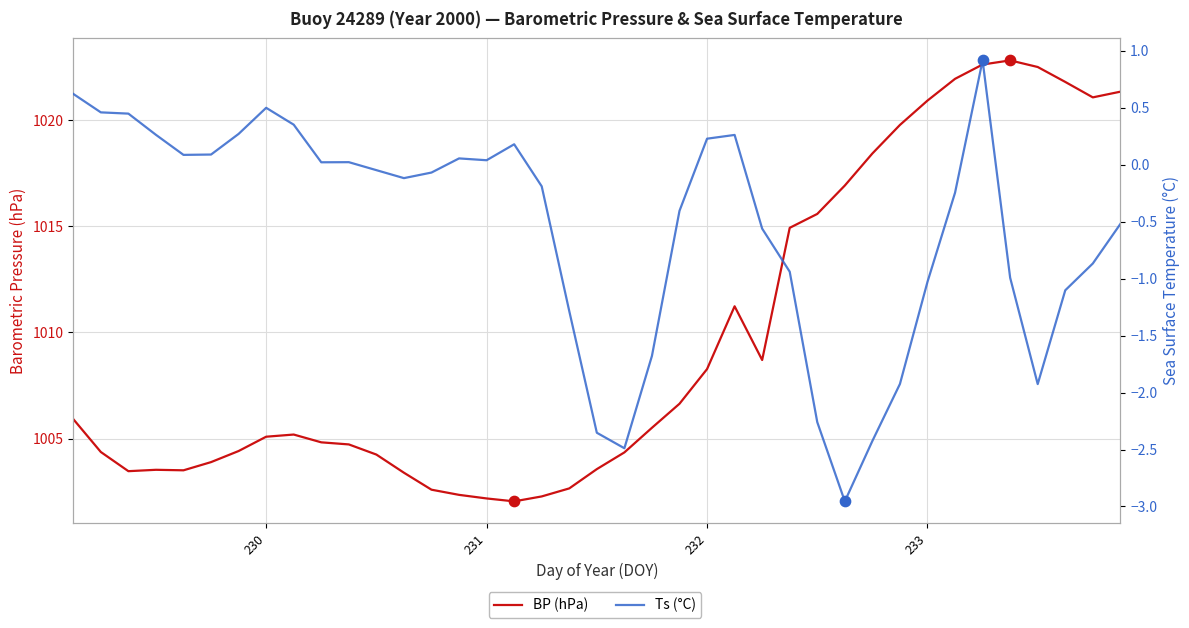

Which series has the largest Y range (max minus min)?

BP (hPa)